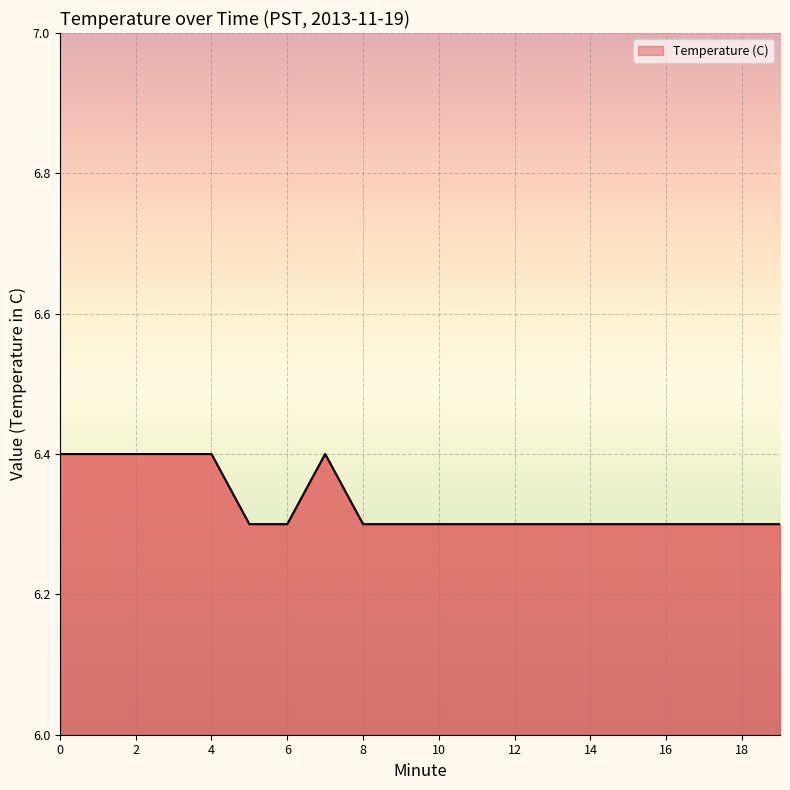

Does the chart display data point markers on the line(s)?

No